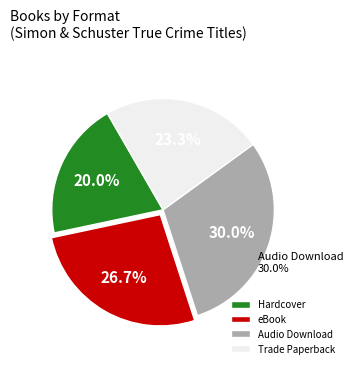

Rank the categories by value from lowest to highest.

Hardcover, Trade Paperback, eBook, Audio Download